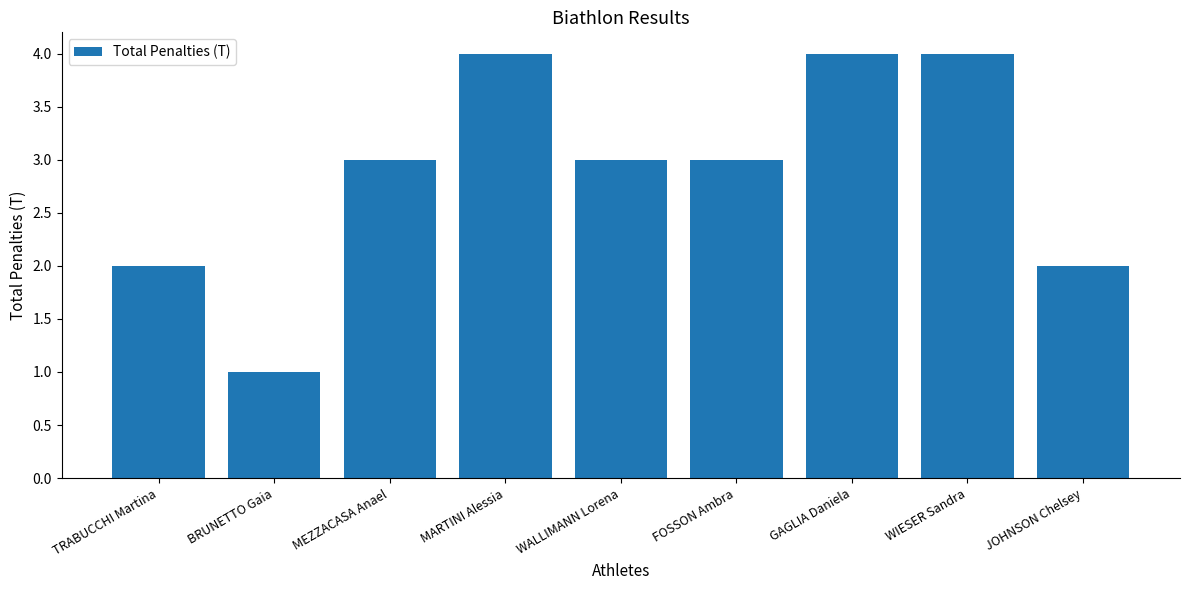

What is the average value?

3